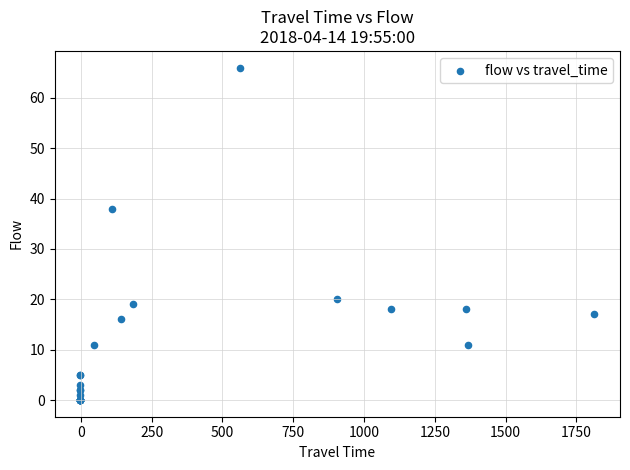

What Y value in the scatter plot is closest to 33?

38